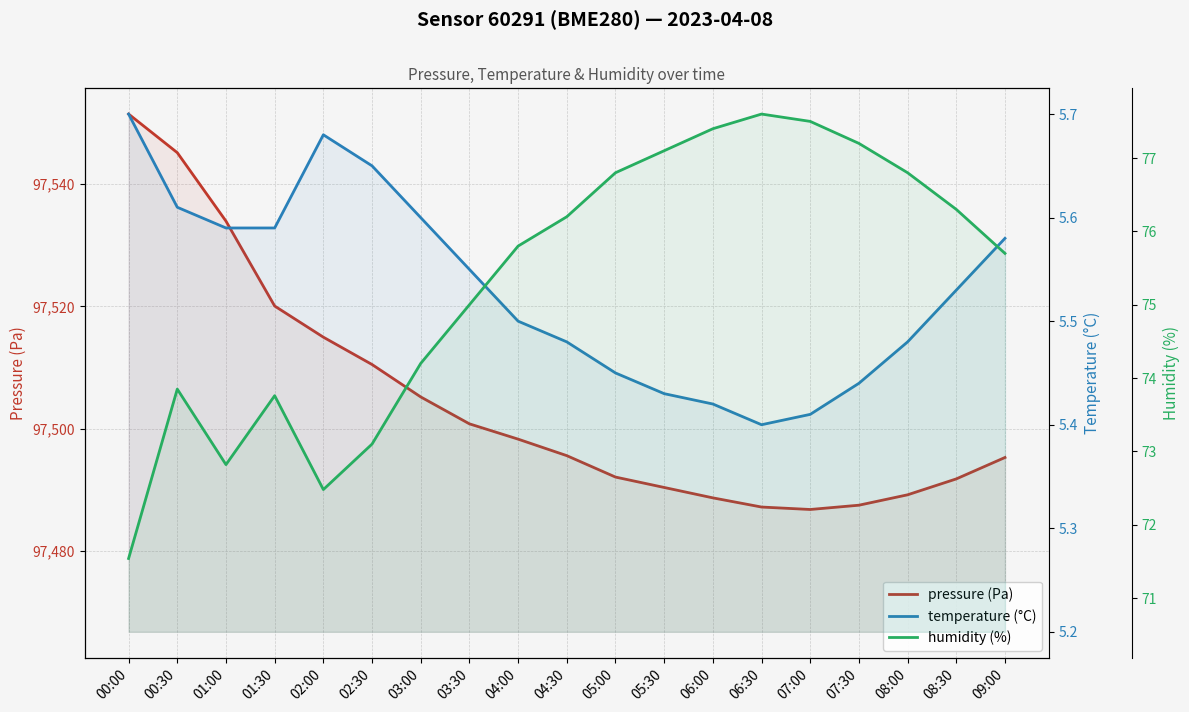

What is the minimum value for humidity (%)?

71.5